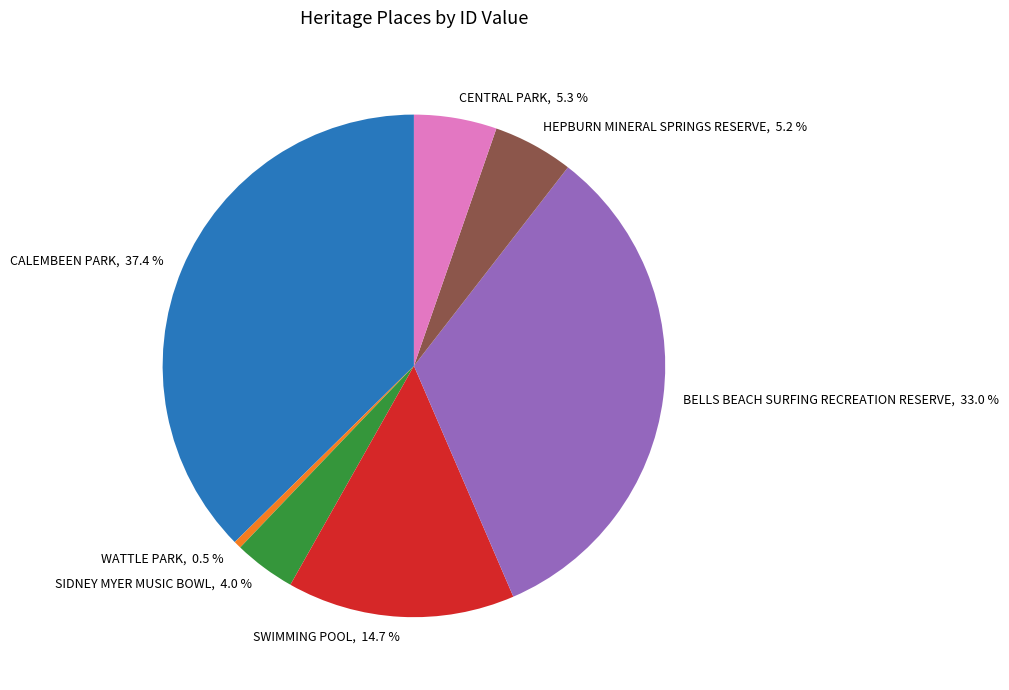

Is BELLS BEACH SURFING RECREATION RESERVE the majority of the pie?

No